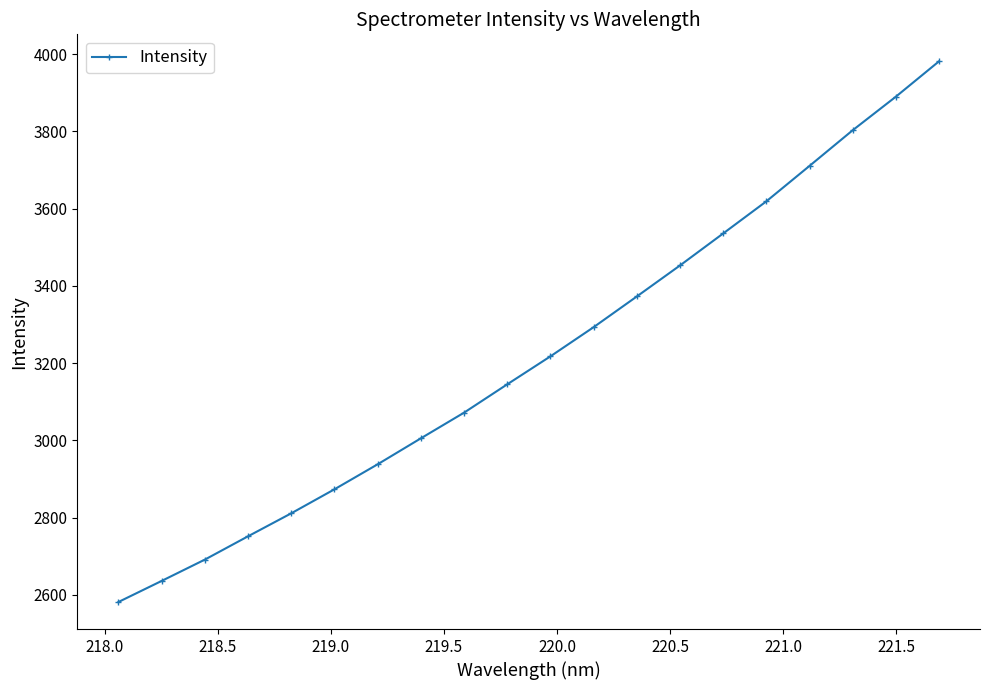

What is the maximum value shown in the chart?

3981.7